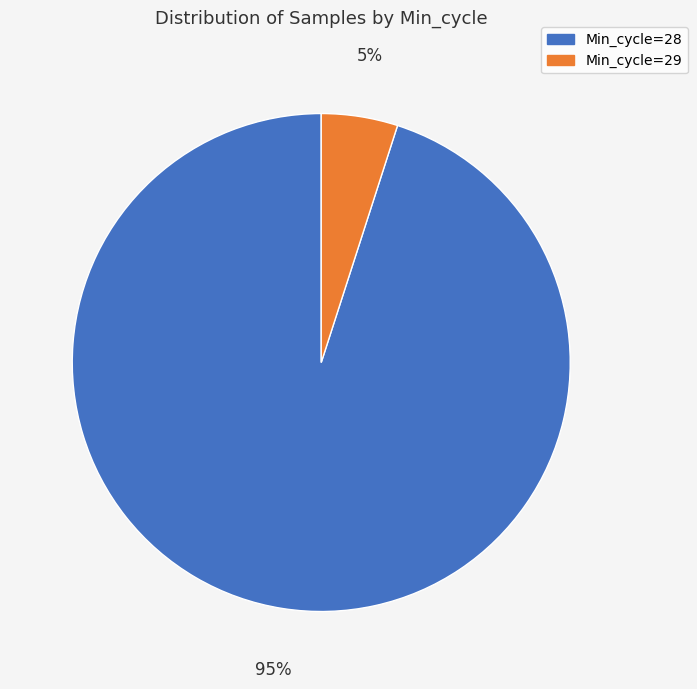

What is the largest slice in the pie chart?

Min_cycle=28